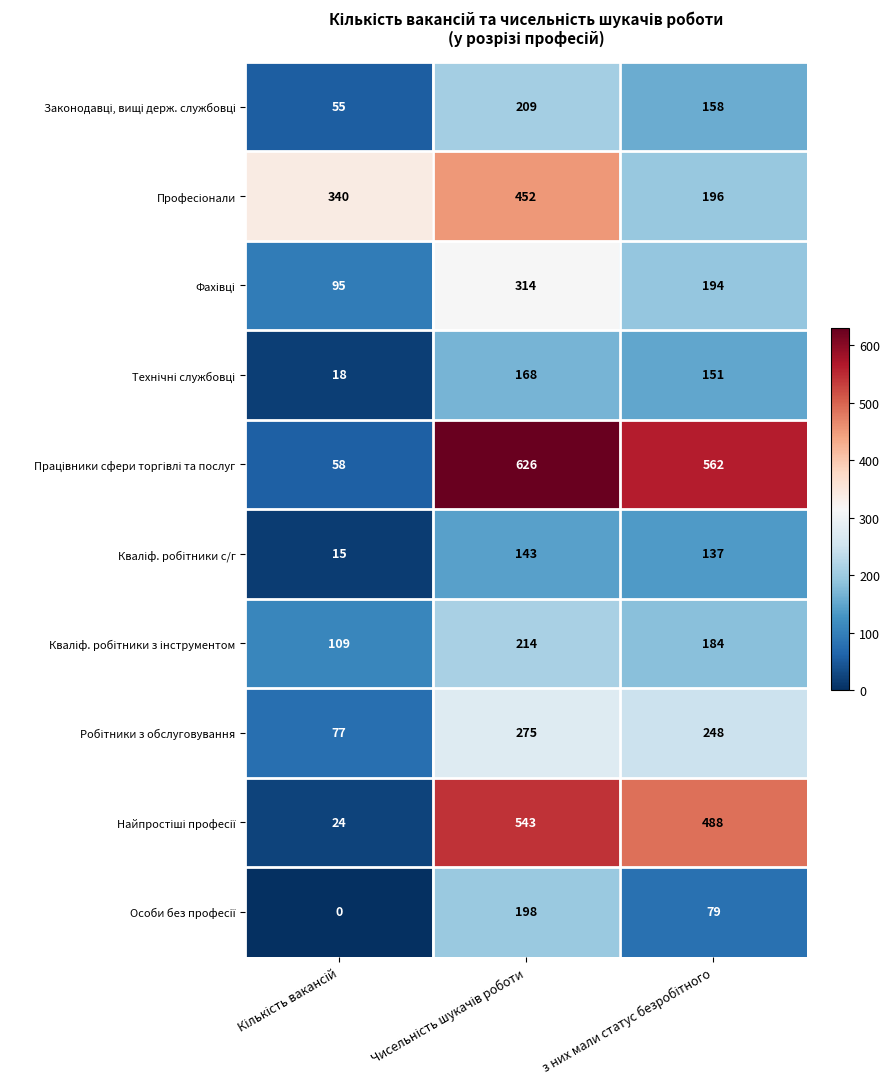

How many data points does each series have?

3